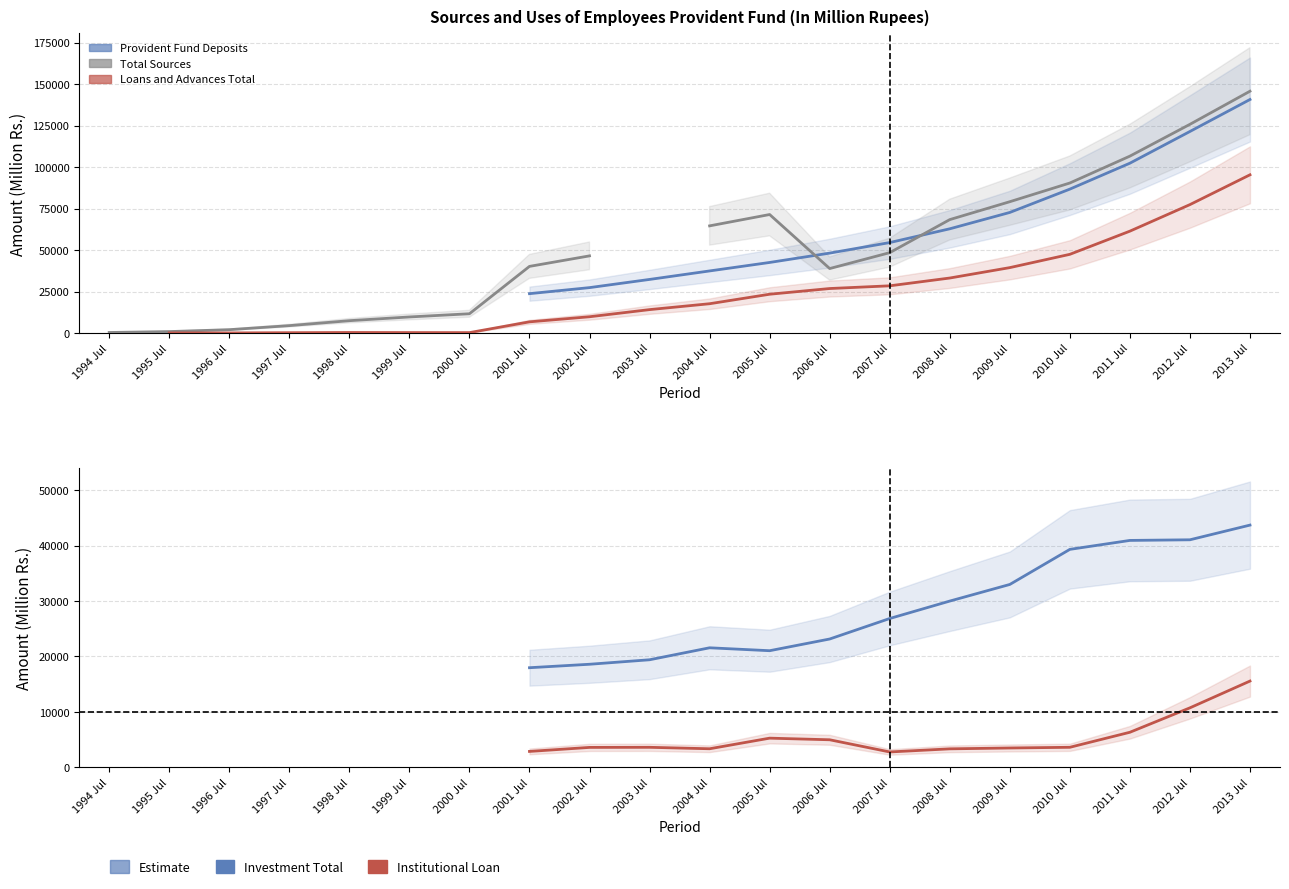

How many lines are shown in the chart?

5